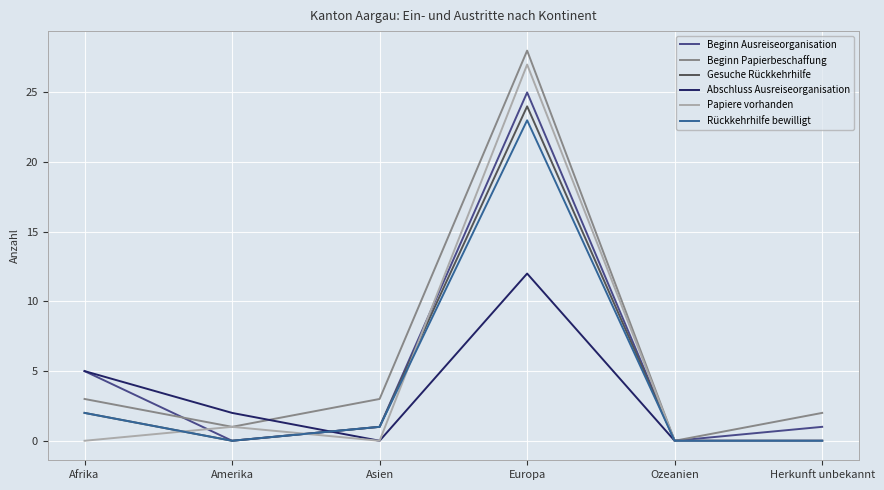

Is this an area chart (filled region under the line)?

No